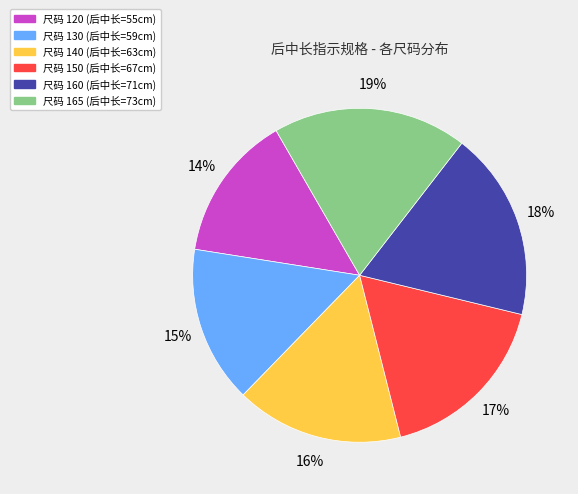

To the nearest percent, what is the difference between the largest and smallest slice percentages?

5%